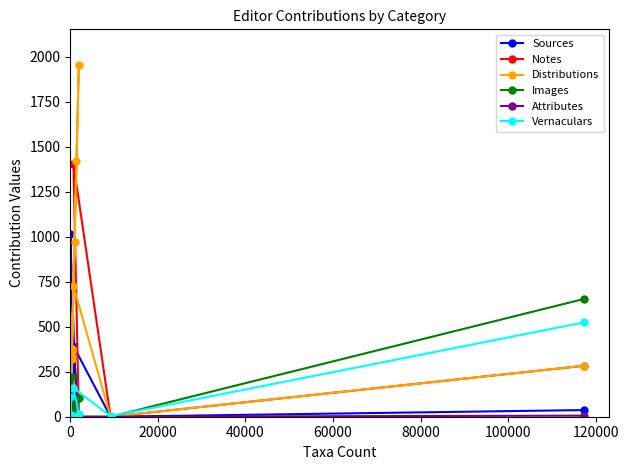

What is the label of the 11th point from the right?

100000